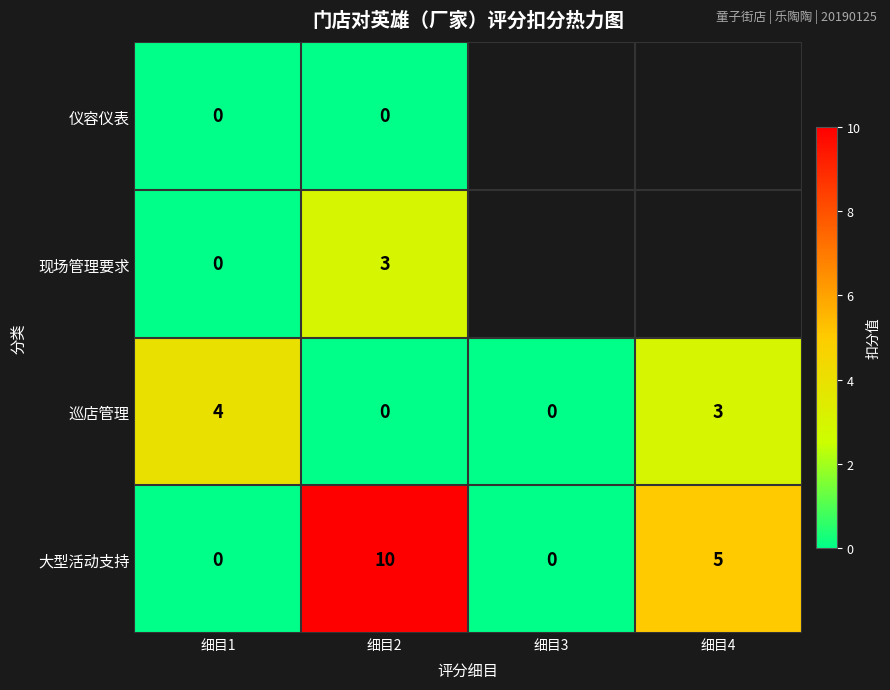

Where does the 大型活动支持 series first go above 5?

细目2